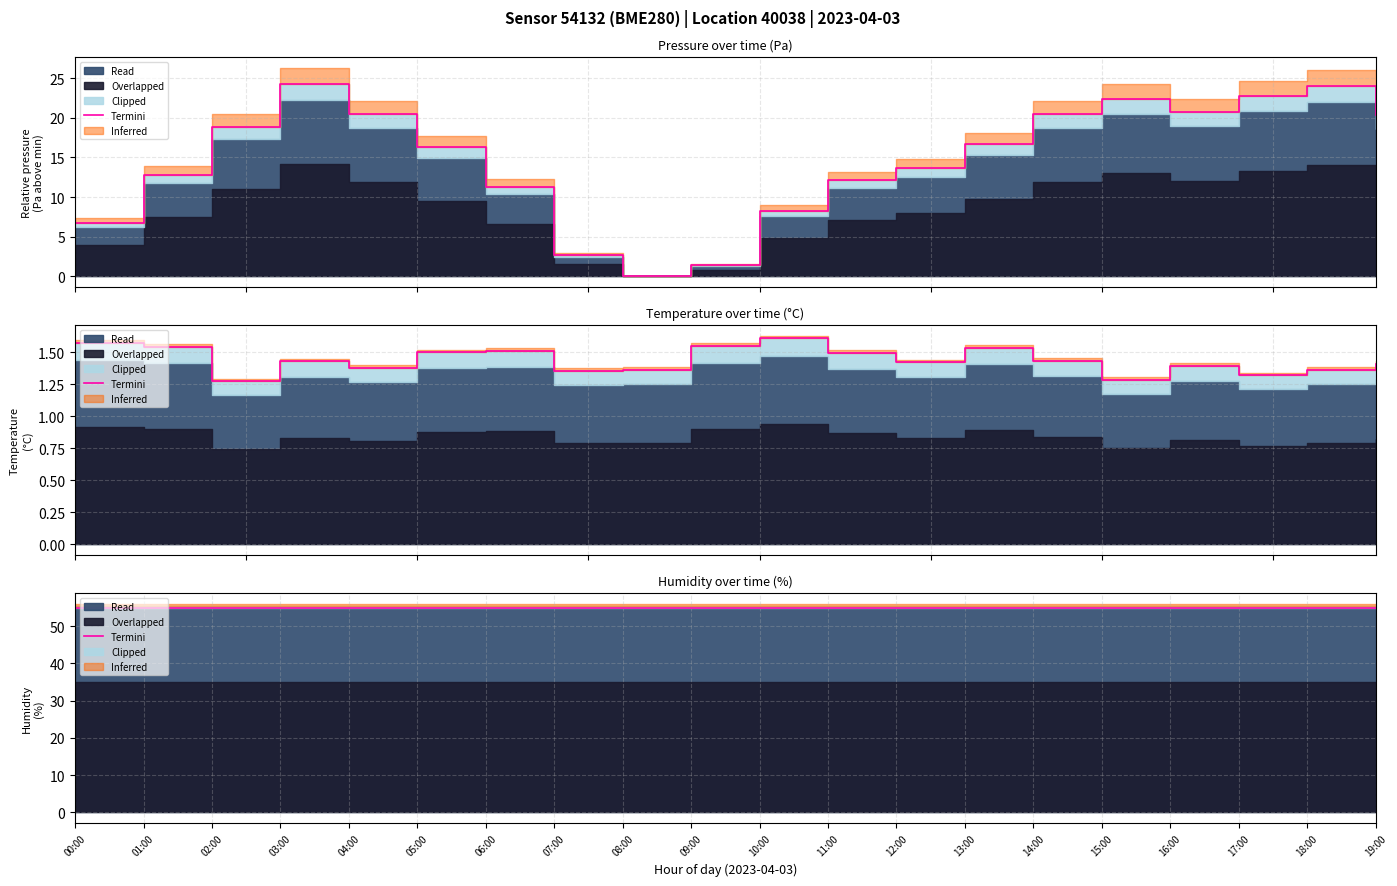

What is the label of the 20th point from the right?

00:00